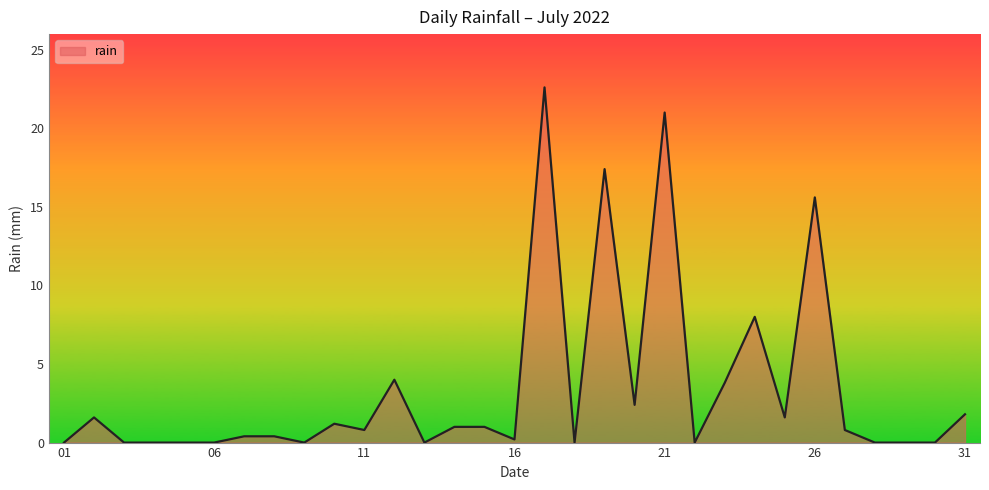

What is the maximum value shown in the chart?

22.6